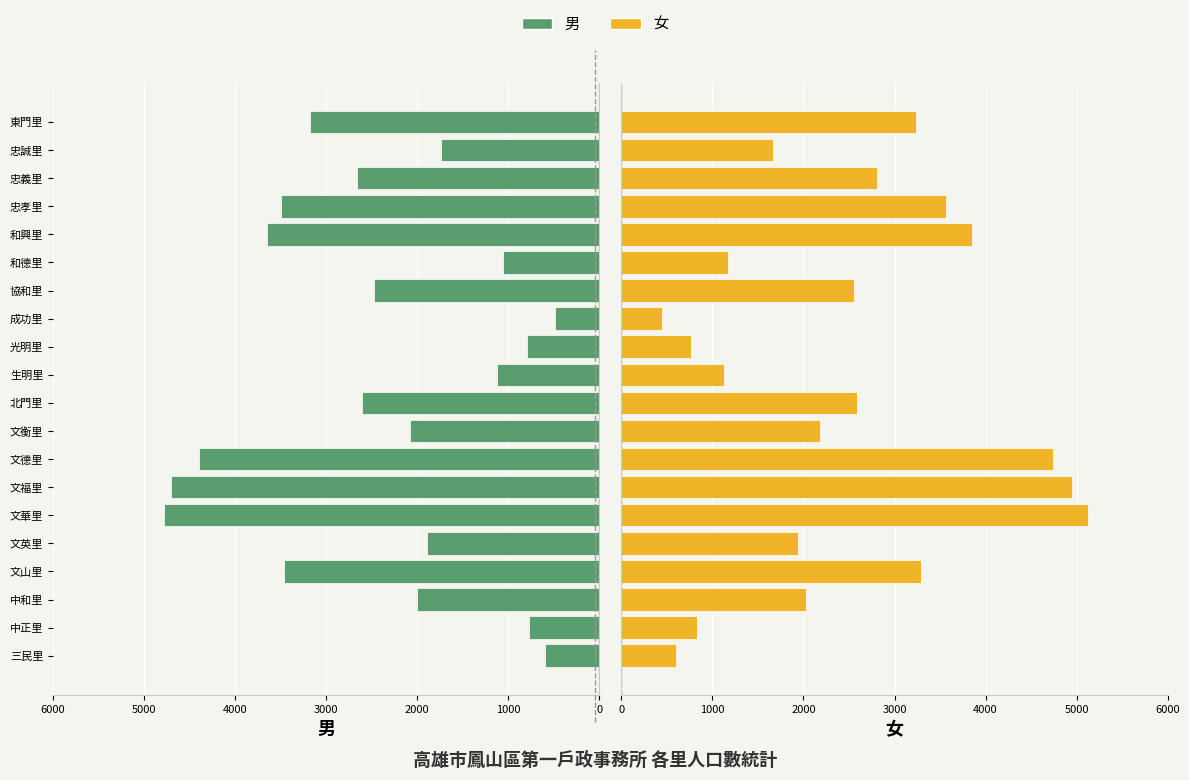

True or false: 男 has a value of 4399 at 文德里.

True